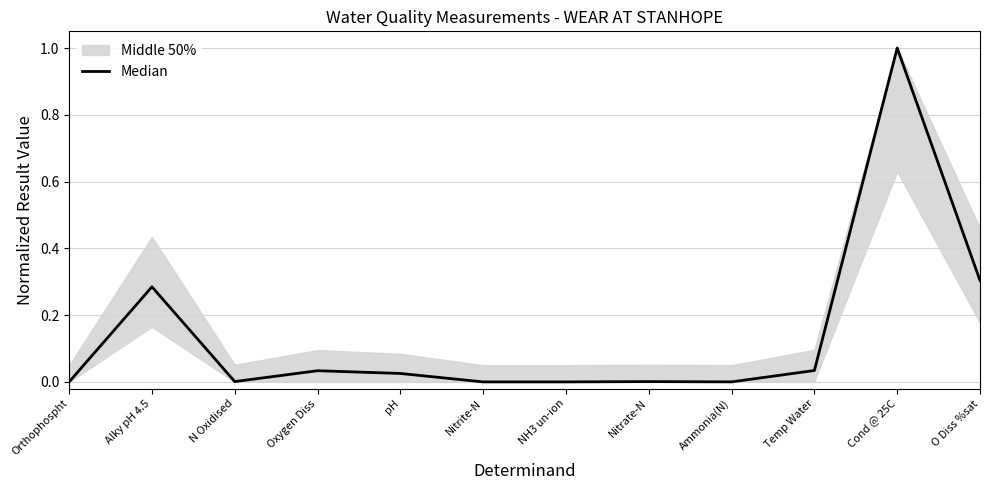

How many interior local valleys (lower than both neighbors) does the data have?

3